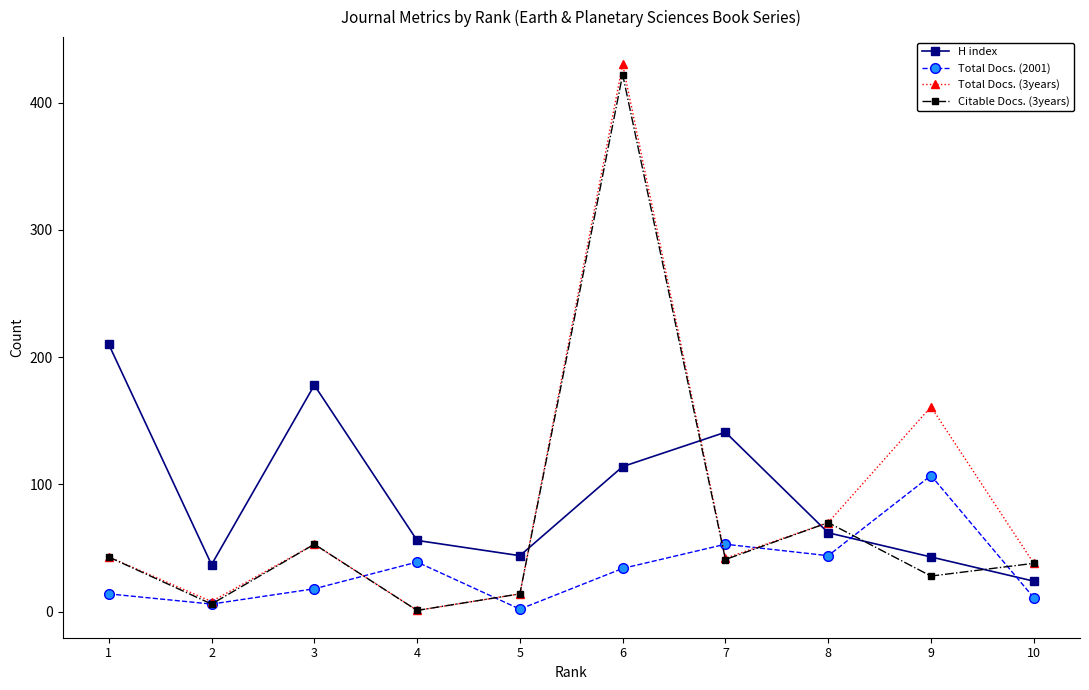

What is the maximum value shown in the chart?

430